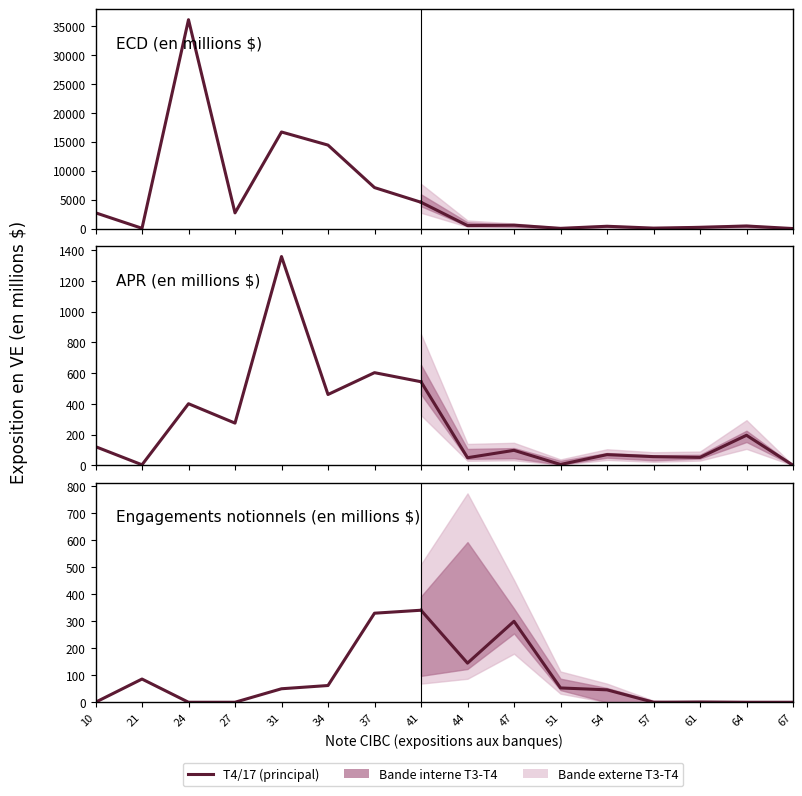

Where does the Engagements notionnels (en millions $) (historique) series first go above 62?

21